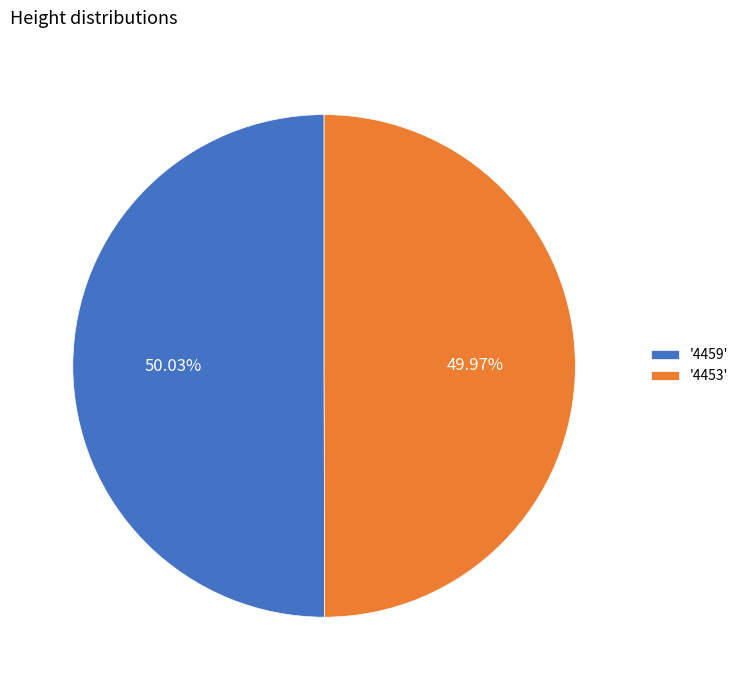

What is the ratio of the value at '4453' to the value at '4459'?

1.0